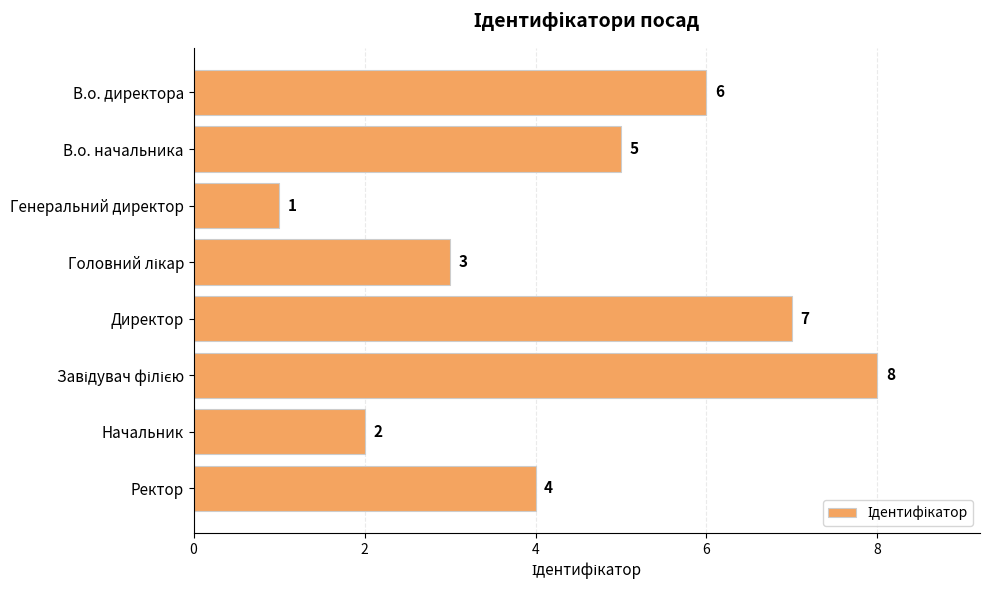

Approximately how many times larger is the value at В.о. директора compared to Ректор?

1.5